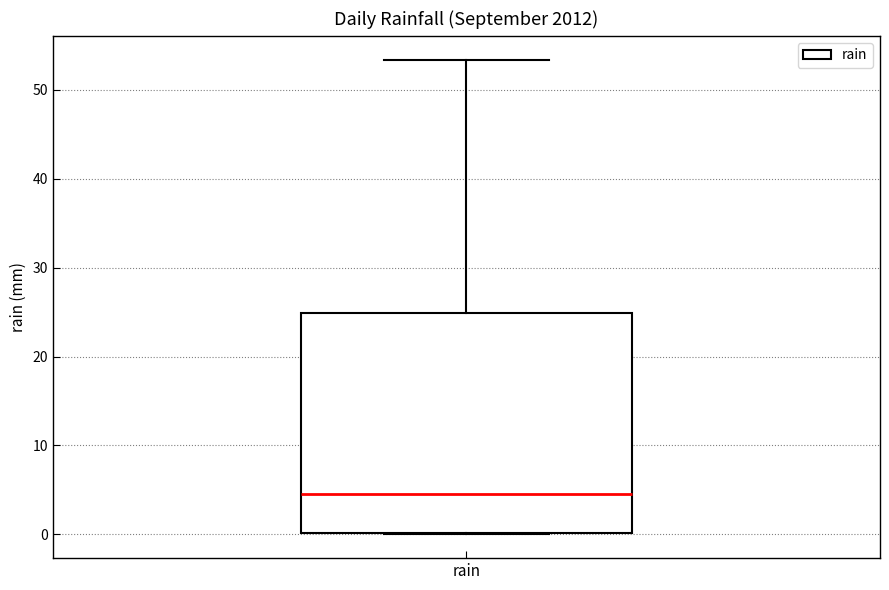

Transcribe this box plot: give where the median line is, the range the box spans, and where the two whiskers end, as read against the y-axis. The values are not printed on the chart, so give them approximately, as read against the axis.

median 5, box 0 to 25, whiskers 0 to 53